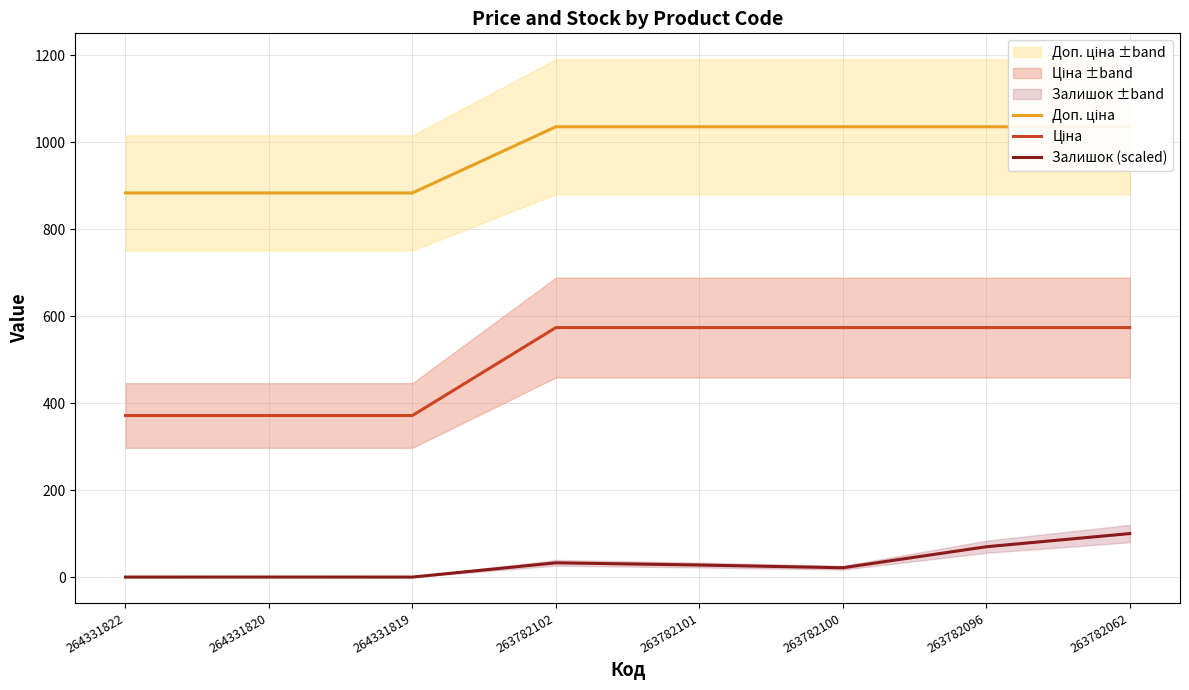

True or false: Ціна and Залишок (scaled) intersect in this chart.

False